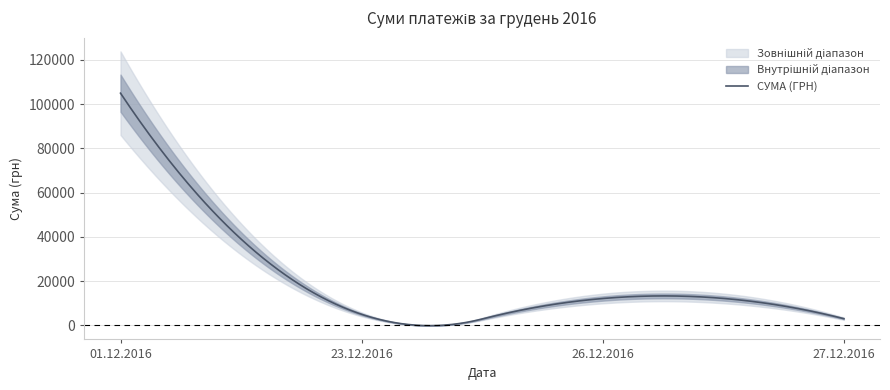

Reading right to left, what are all the values shown in this chart?

27.12.2016=2997.0	26.12.2016=12110.0	23.12.2016=4959.6	01.12.2016=104899.0